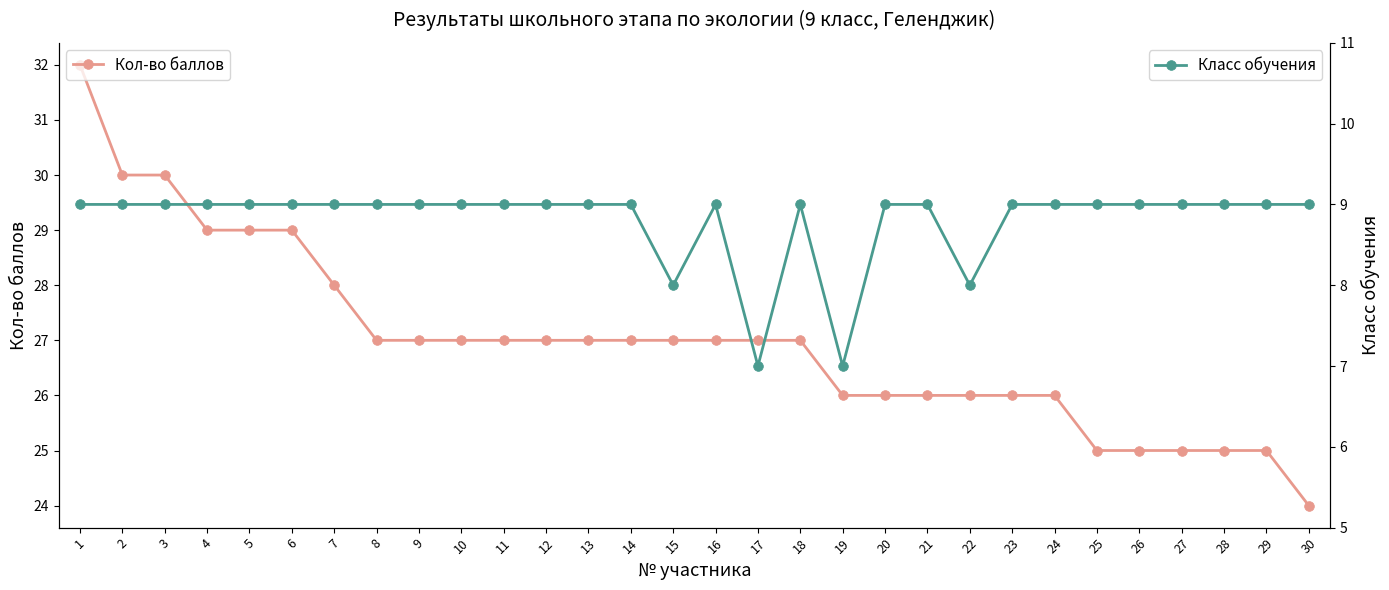

Reading left to right, what are all the values shown in this chart?

Кол-во баллов: 32	30	30	29	29	29	28	27	27	27	27	27	27	27	27	27	27	27	26	26	26	26	26	26	25	25	25	25	25	24
Класс обучения: 9	9	9	9	9	9	9	9	9	9	9	9	9	9	8	9	7	9	7	9	9	8	9	9	9	9	9	9	9	9